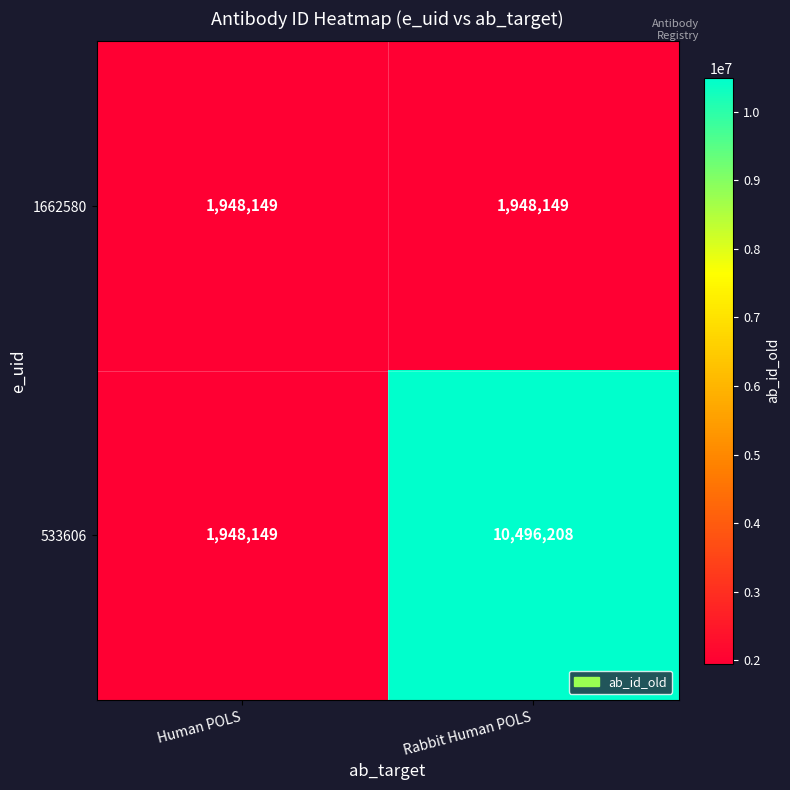

True or false: 1662580 has a value of 1948149 at Human POLS.

True